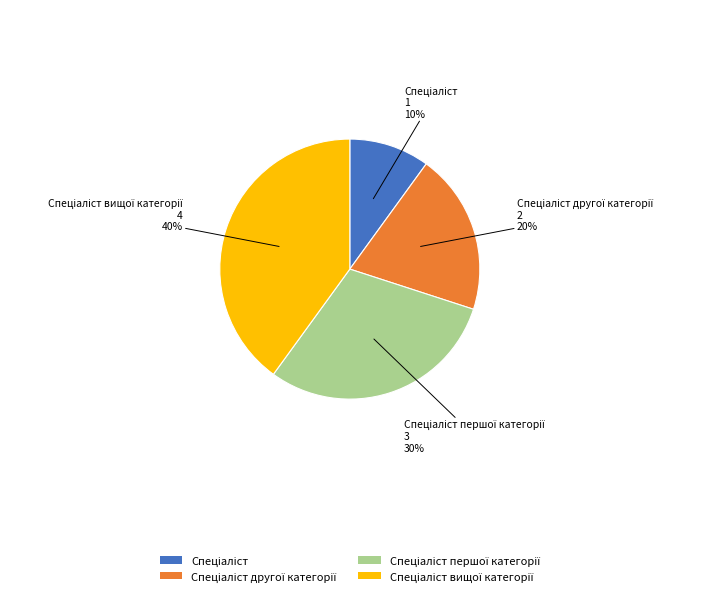

Is there any slice that represents more than half of the pie?

No